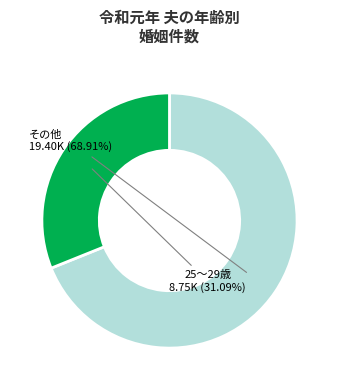

How many slices are in this pie chart?

2